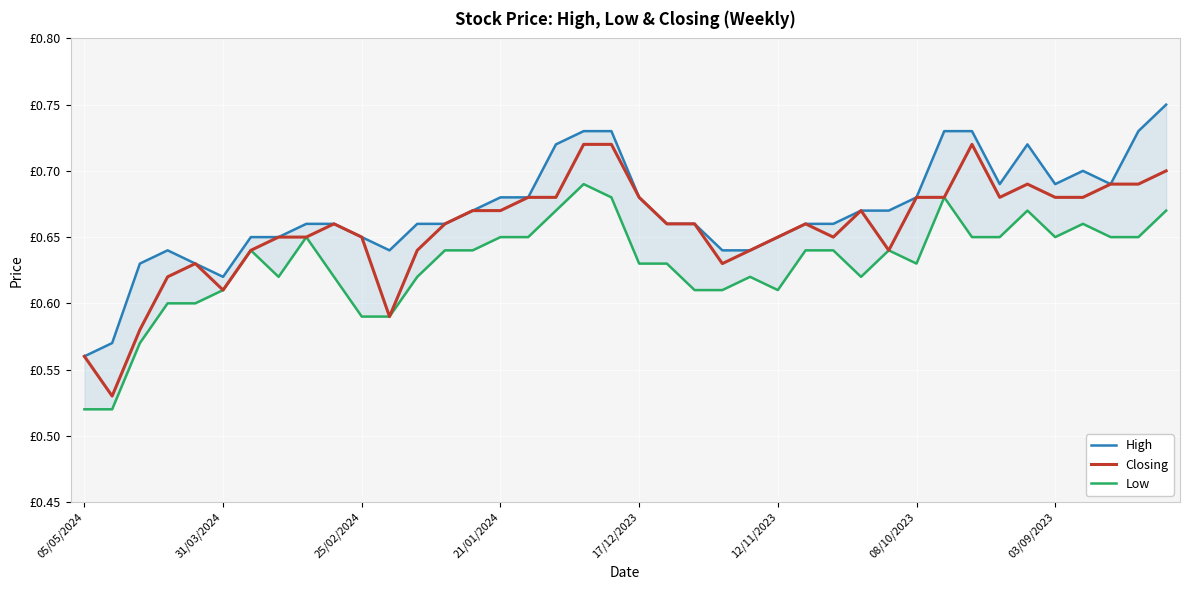

The value of Low at 28 is 1.0. True or false?

False